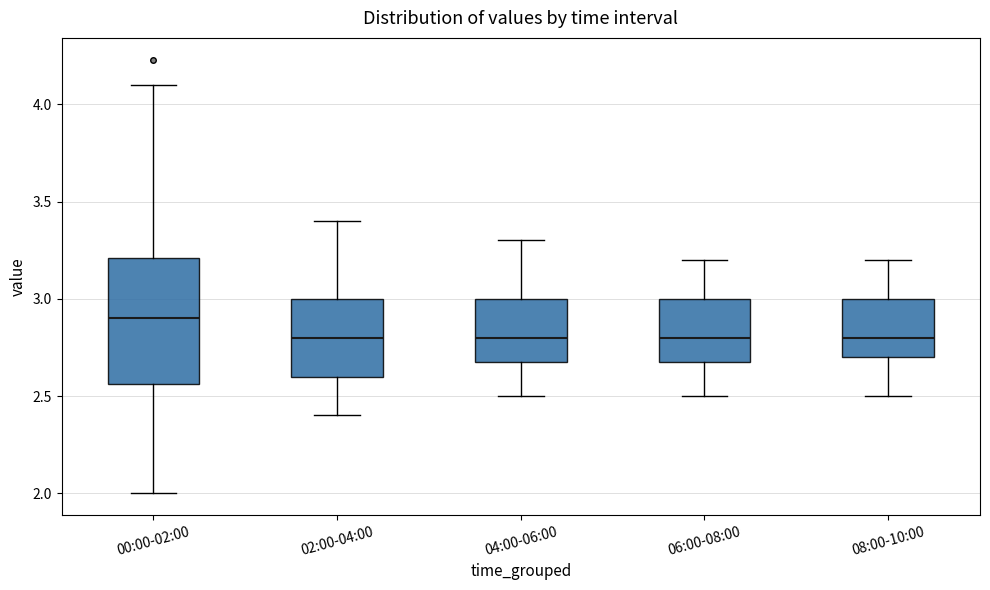

Reading left to right, transcribe this box plot: for each box, give where its median line is, the range the box spans, and where its two whiskers end, as read against the y-axis. The values are not printed on the chart, so give them approximately, as read against the axis.

00:00-02:00: median 2.90, box 2.55 to 3.20, whiskers 2.00 to 4.10
02:00-04:00: median 2.80, box 2.60 to 3.00, whiskers 2.40 to 3.40
04:00-06:00: median 2.80, box 2.70 to 3.00, whiskers 2.50 to 3.30
06:00-08:00: median 2.80, box 2.70 to 3.00, whiskers 2.50 to 3.20
08:00-10:00: median 2.80, box 2.70 to 3.00, whiskers 2.50 to 3.20